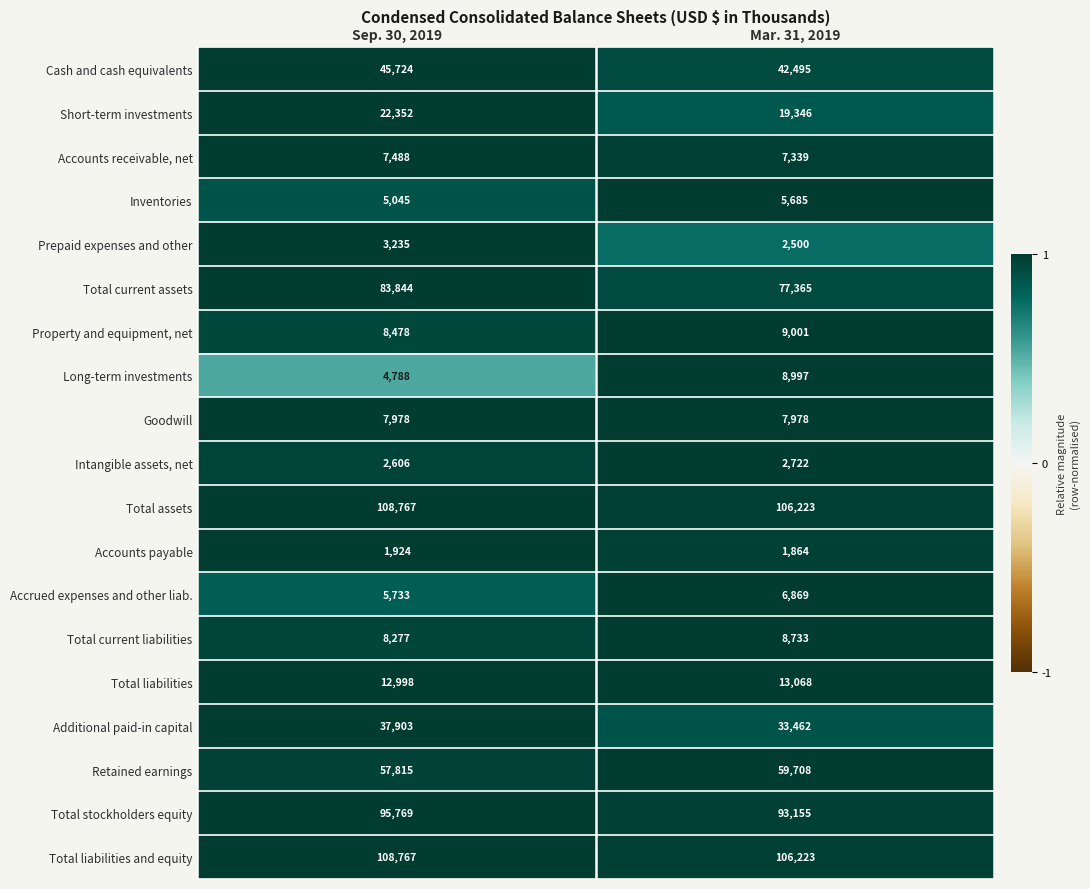

What is the minimum value shown in the chart?

1864